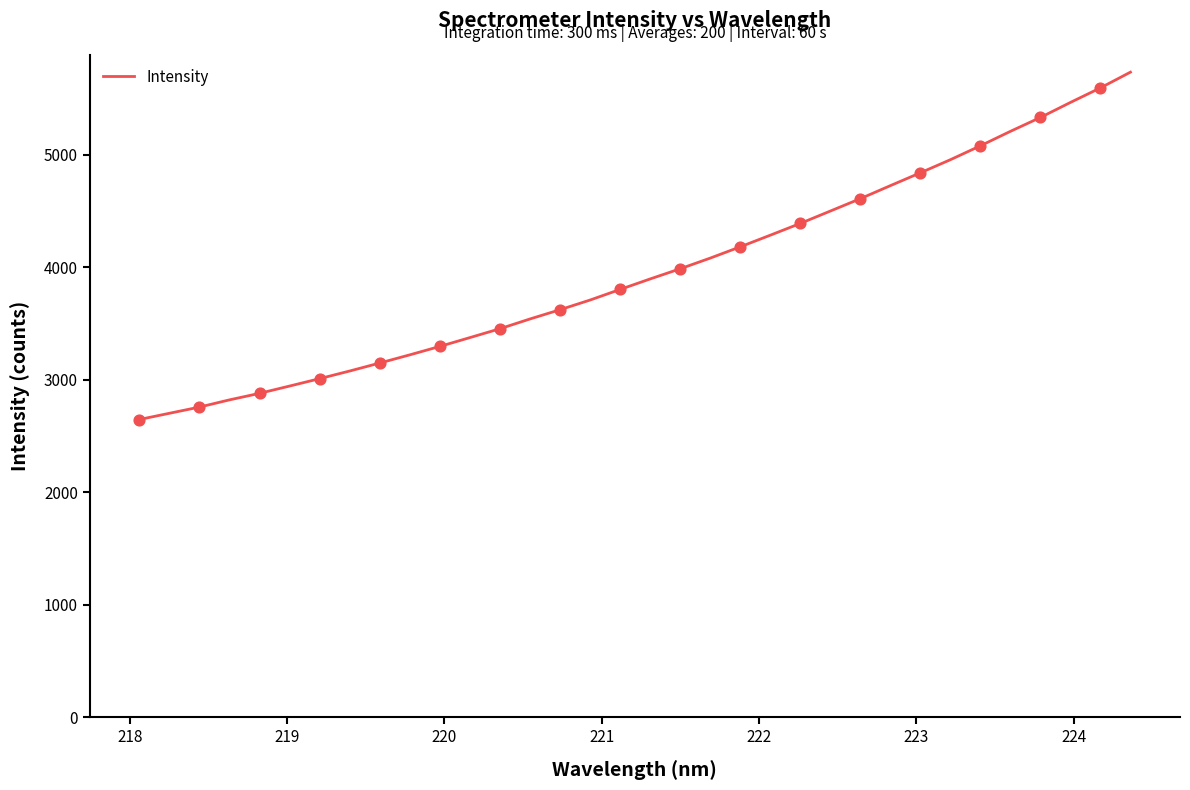

What is the difference between the maximum and minimum values?

3086.8